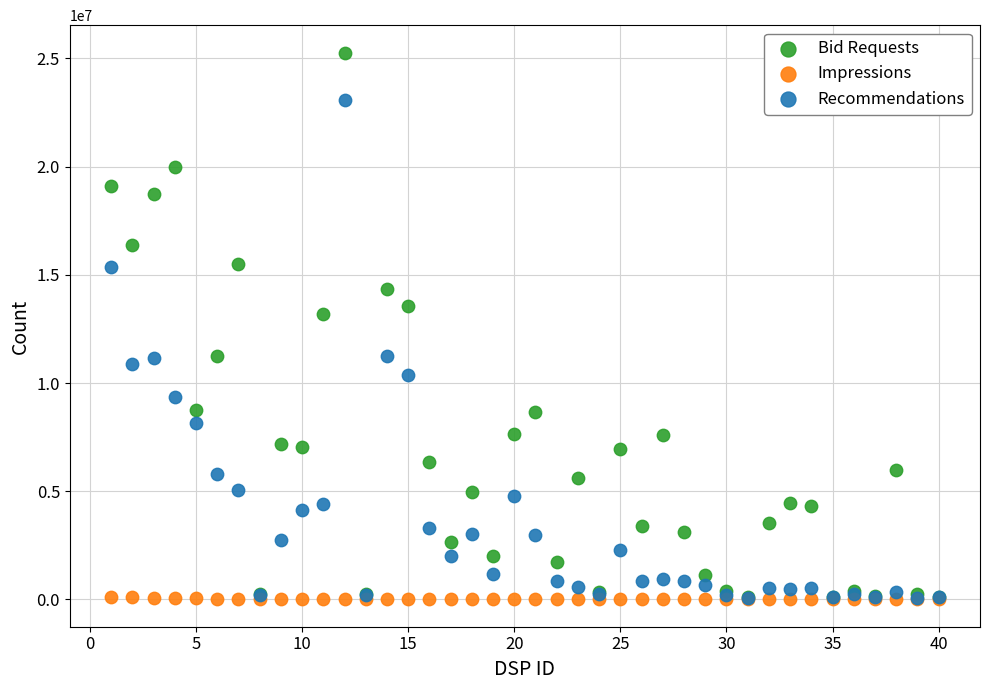

What are all the series names shown in the legend?

Bid Requests, Impressions, Recommendations